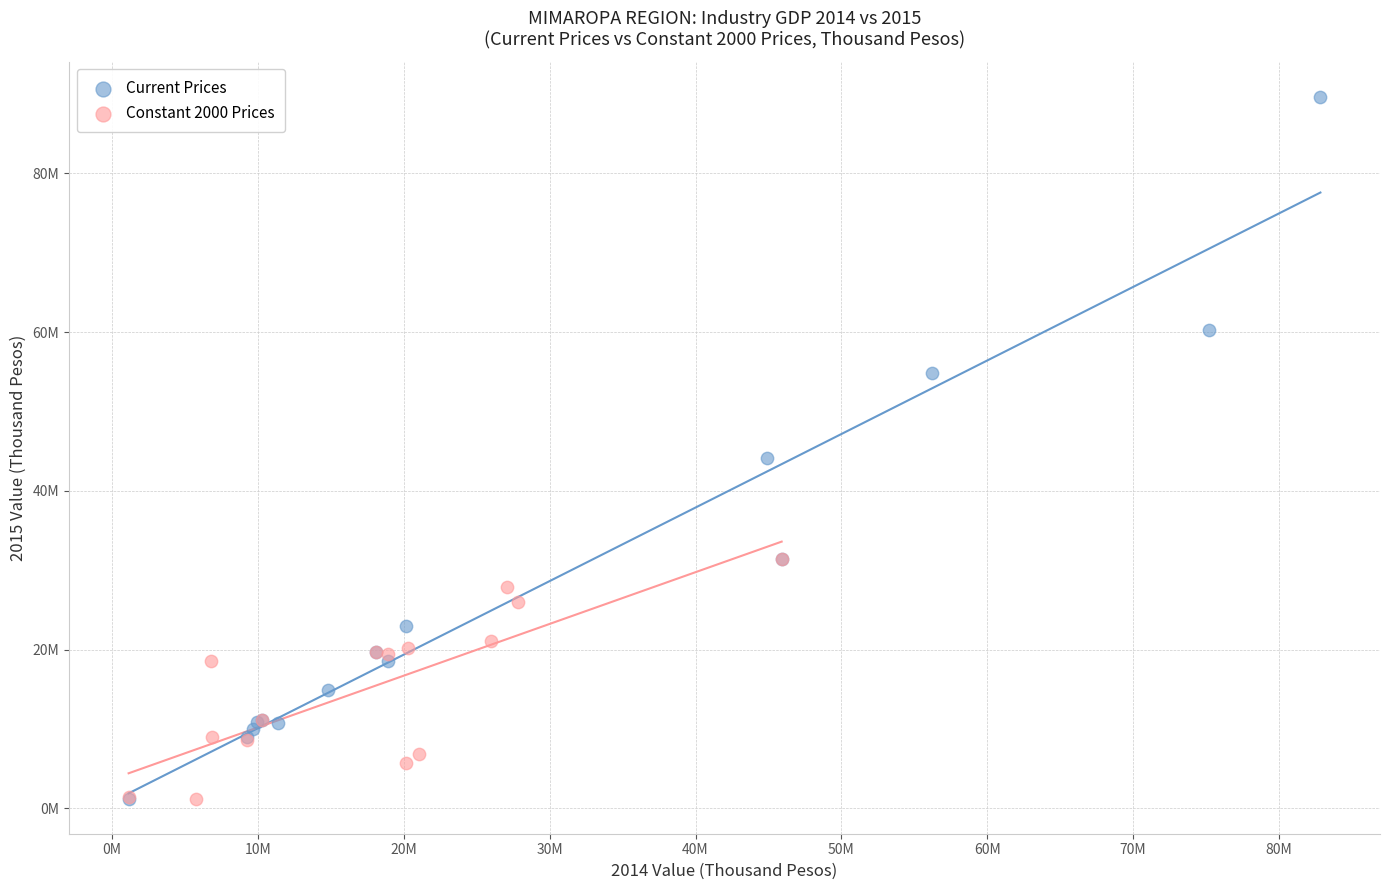

Which series has the largest Y range (max minus min)?

Current Prices